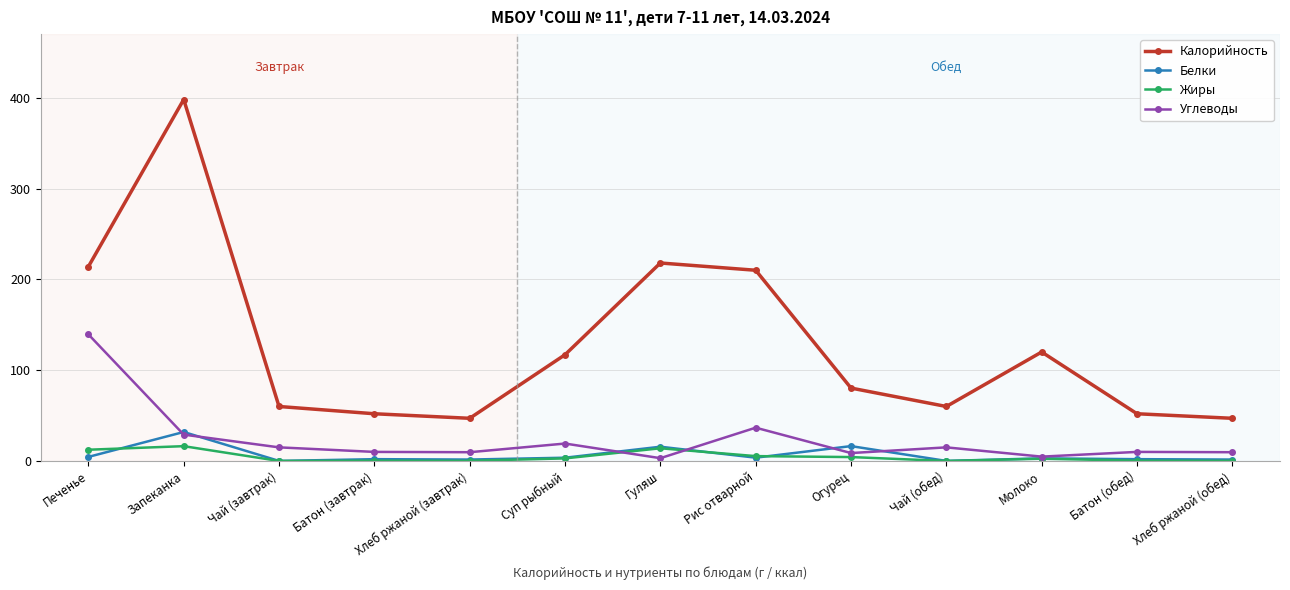

Between Суп рыбный and Хлеб ржаной (обед), which series saw the biggest shift?

Калорийность